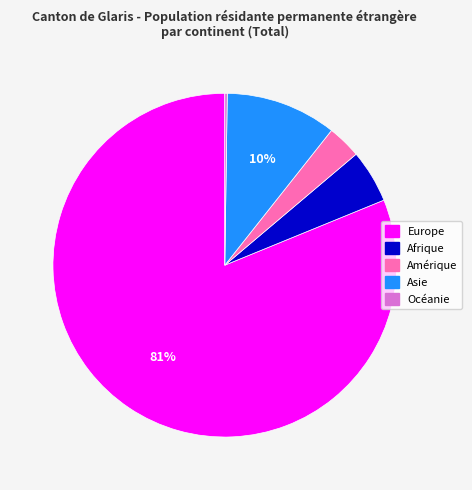

Do Asie and Amérique together represent more than half of the pie?

No